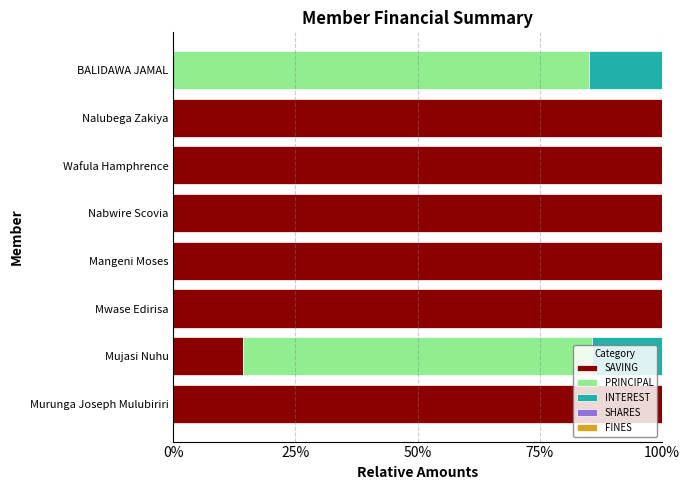

What is the total value across all series at Mwase Edirisa?

100.0